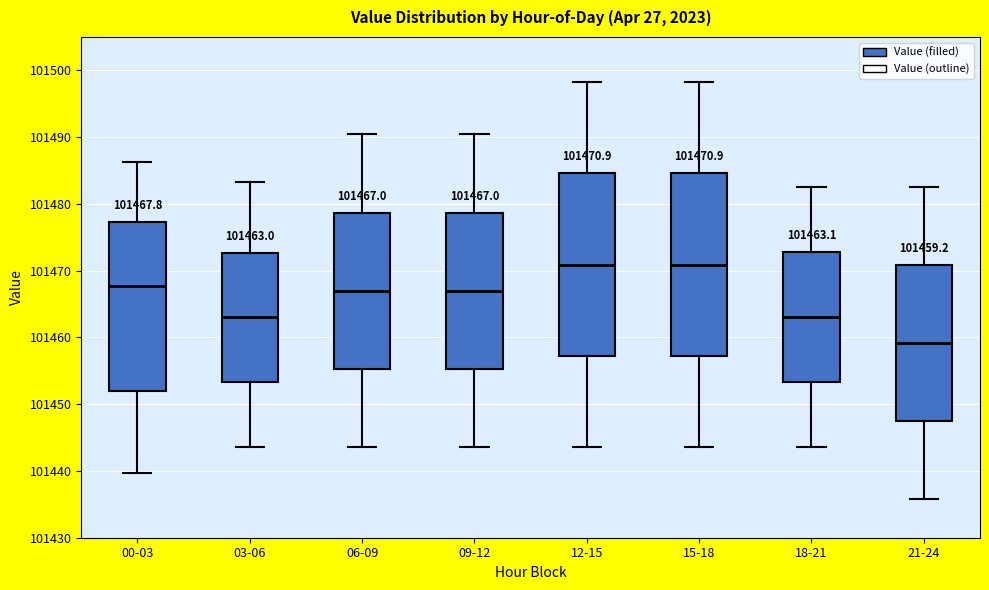

Which box's median line is the lowest?

21-24